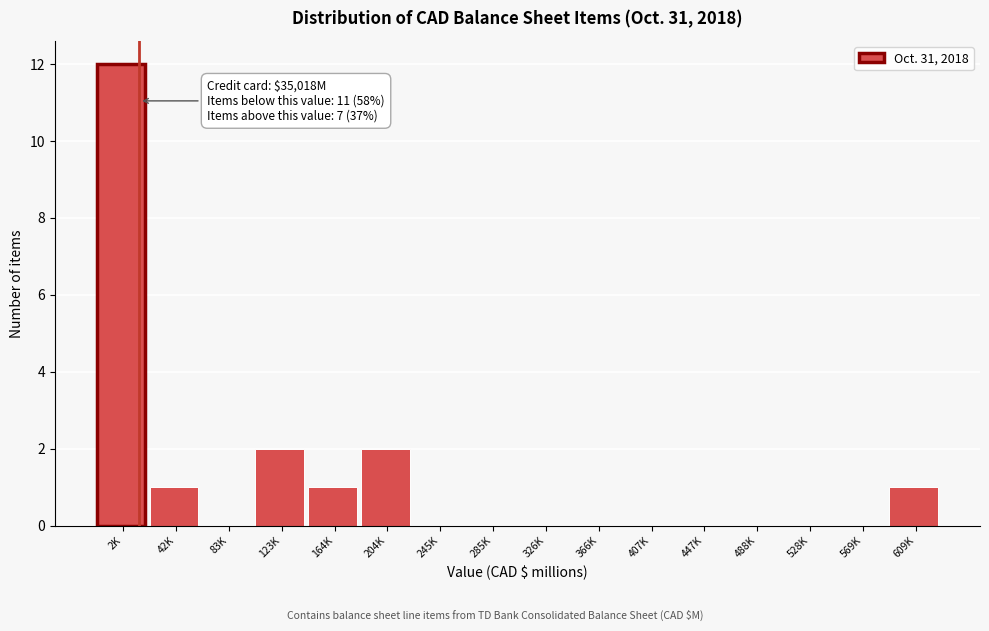

Reading right to left, what are all the values shown in this chart?

609K=1	569K=0	528K=0	488K=0	447K=0	407K=0	366K=0	326K=0	285K=0	245K=0	204K=2	164K=1	123K=2	83K=0	42K=1	2K=12